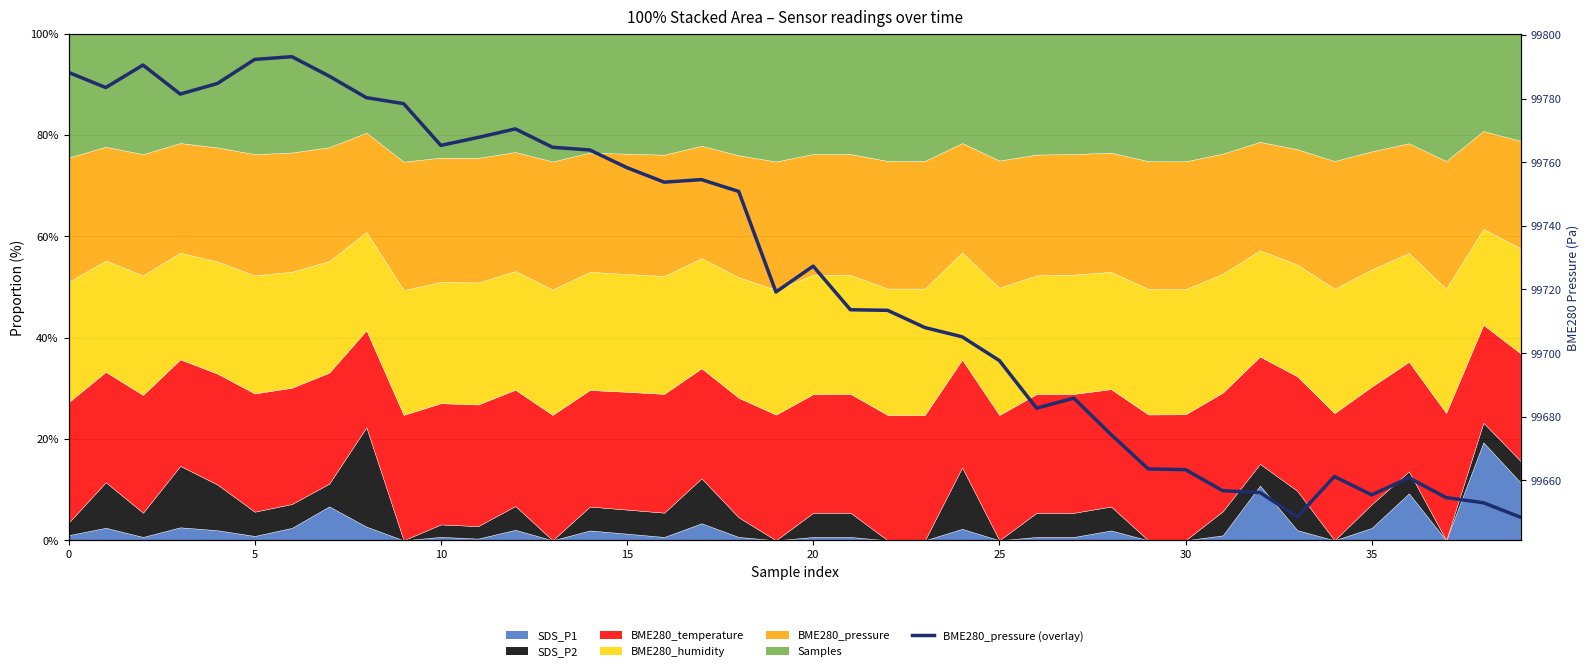

What is the approximate value at 38?

99653.0